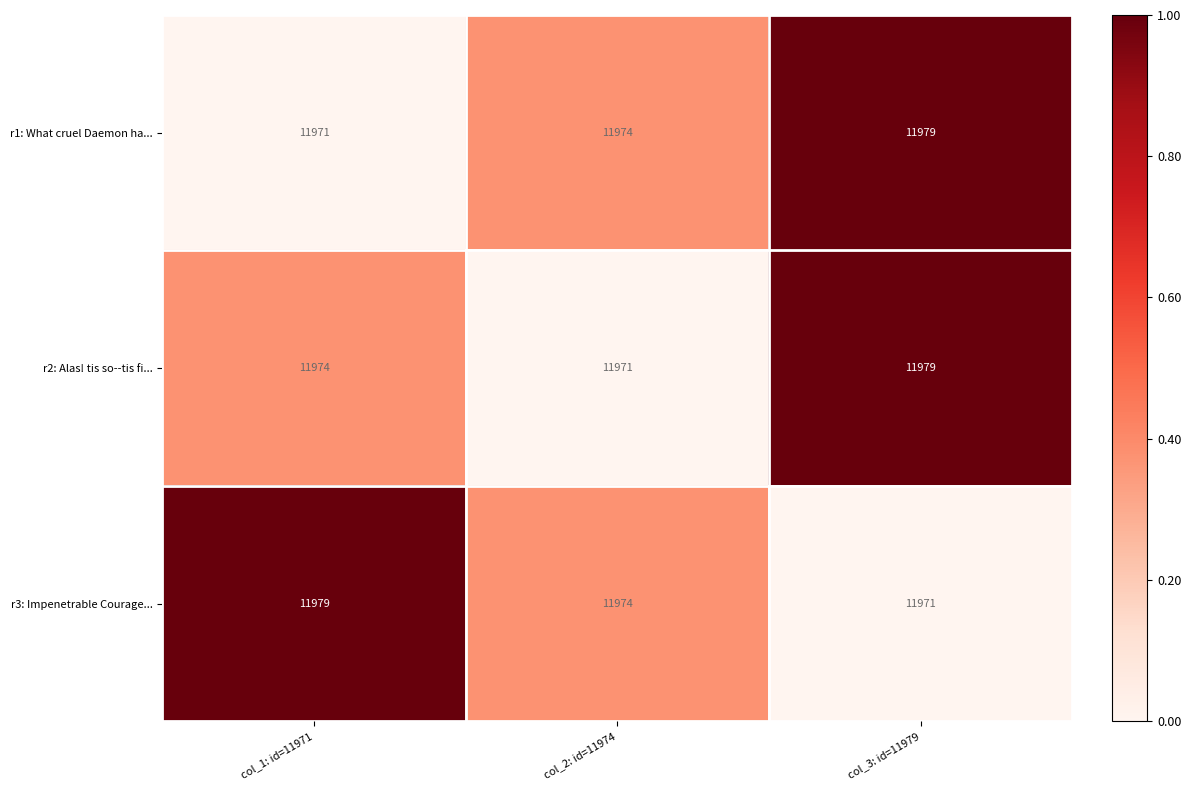

At which category is the sum across all series the highest?

col_3: id=11979